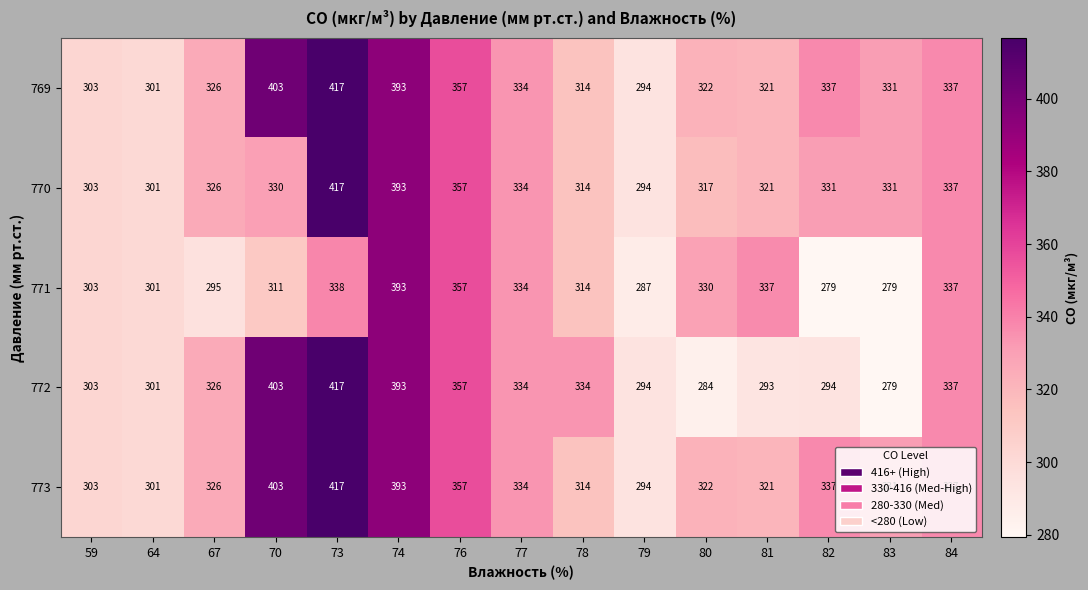

At which label does 769 reach its peak?

73